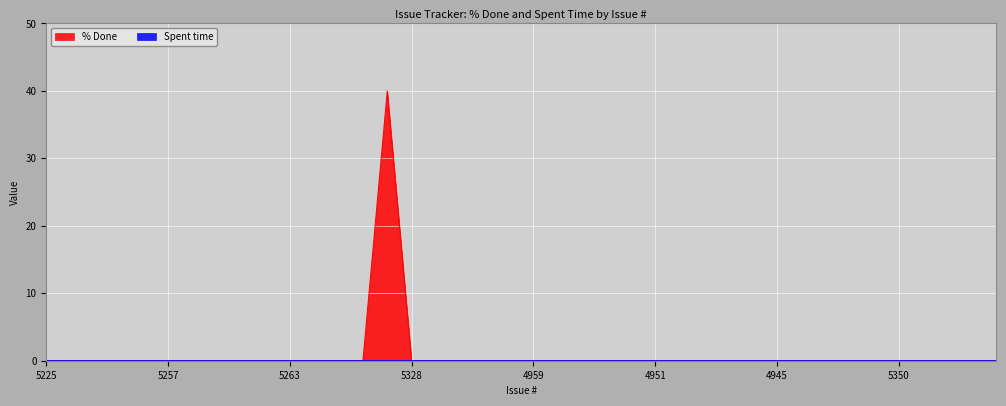

Is it true that the value at 5225 is -12?

False